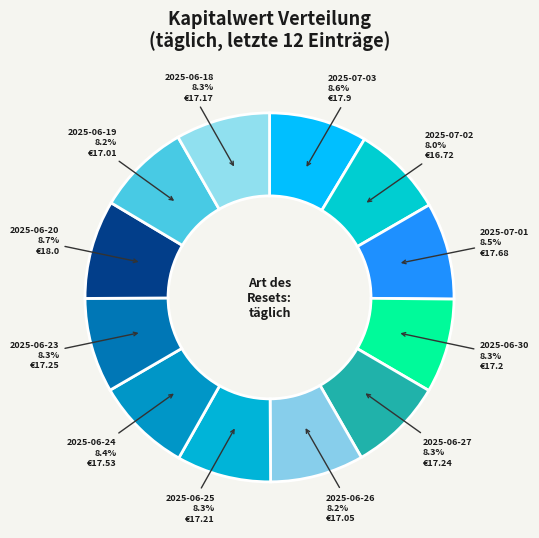

Count the number of slices in the pie.

12